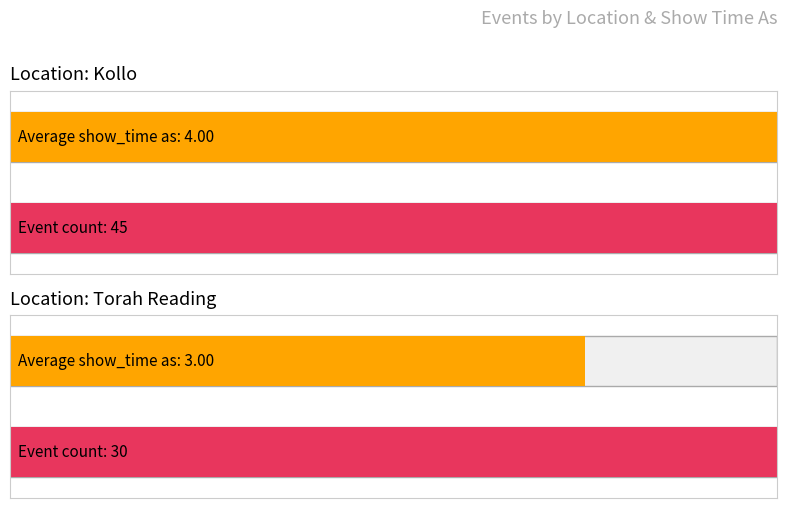

The chart shows a value of 5 at Torah Reading. True or false?

False